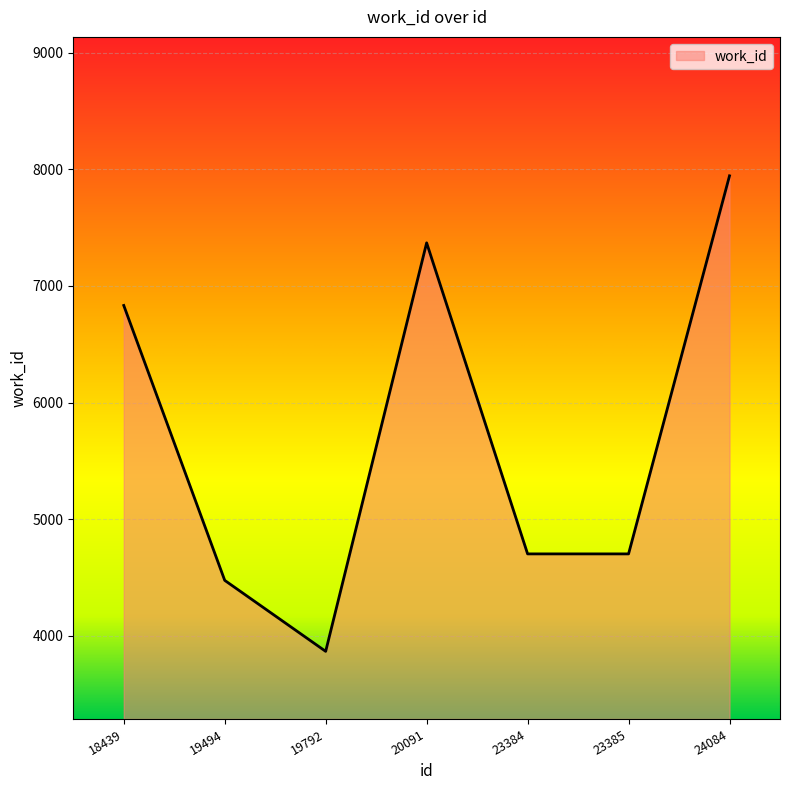

At which category does the data reach its first local valley?

19792